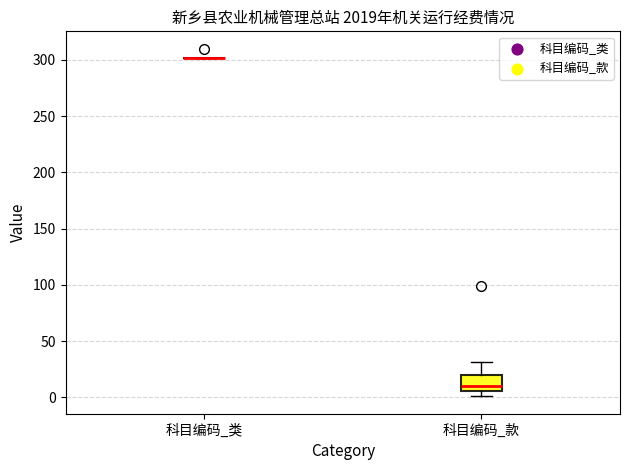

Reading left to right, read every box against the y-axis: the position of its median line, the range the box covers, and the ends of its whiskers. The values are not printed on the chart, so give them approximately, as read against the axis.

科目编码_类: box collapsed to a line at 300, whiskers 300 to 300
科目编码_款: median 10, box 5 to 20, whiskers 0 to 30